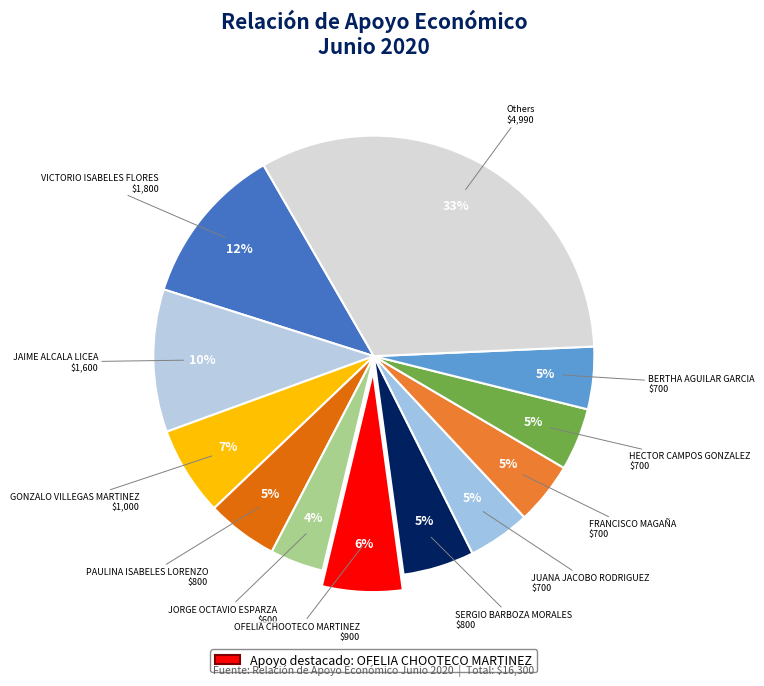

Is it true that PAULINA ISABELES LORENZO is 5% of the pie?

True